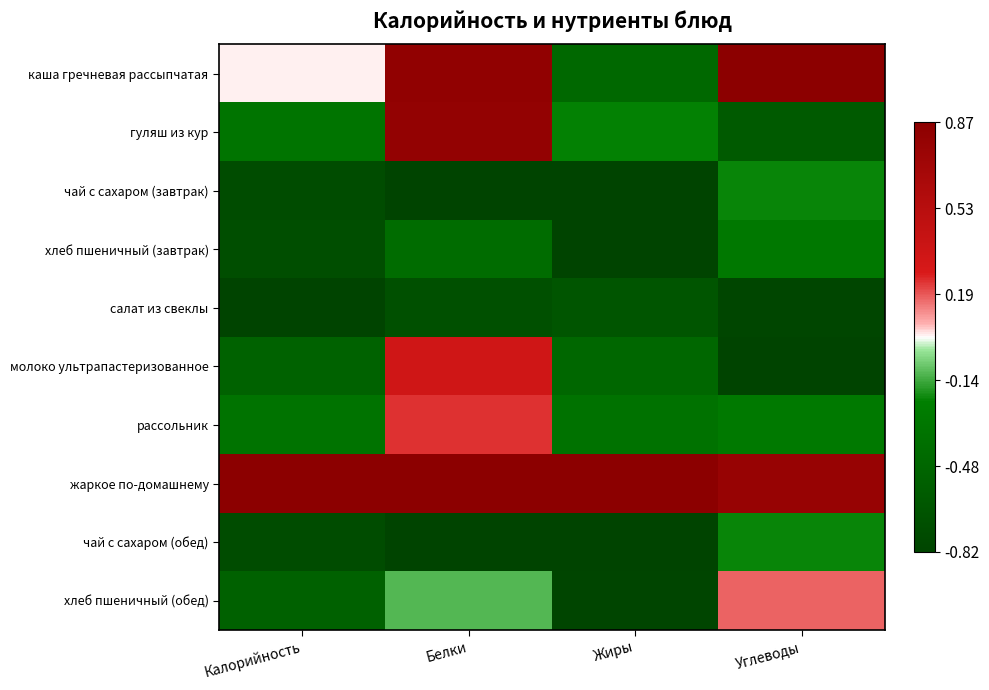

Which has a higher value, Жиры or Калорийность?

Калорийность